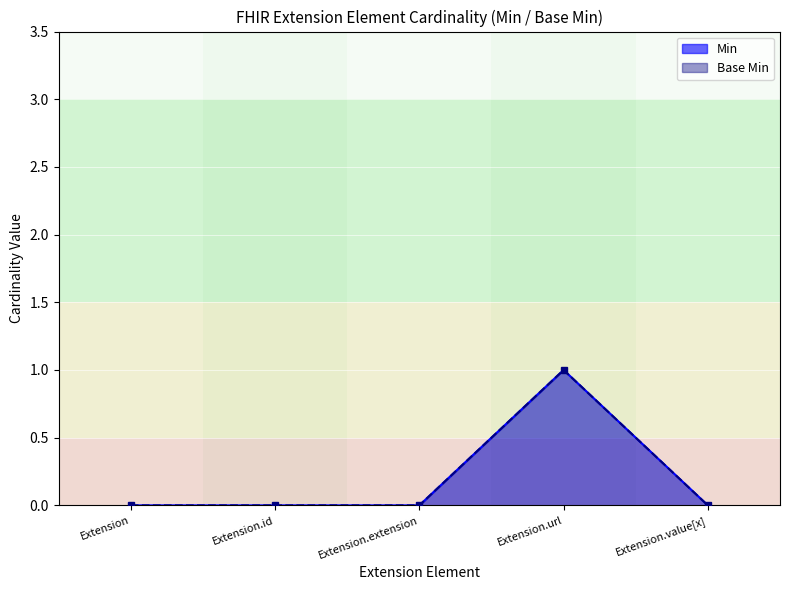

Reading left to right, transcribe all the data shown in this chart.

Min: Extension=0	Extension.id=0	Extension.extension=0	Extension.url=1	Extension.value[x]=0
Base Min: Extension=0	Extension.id=0	Extension.extension=0	Extension.url=1	Extension.value[x]=0